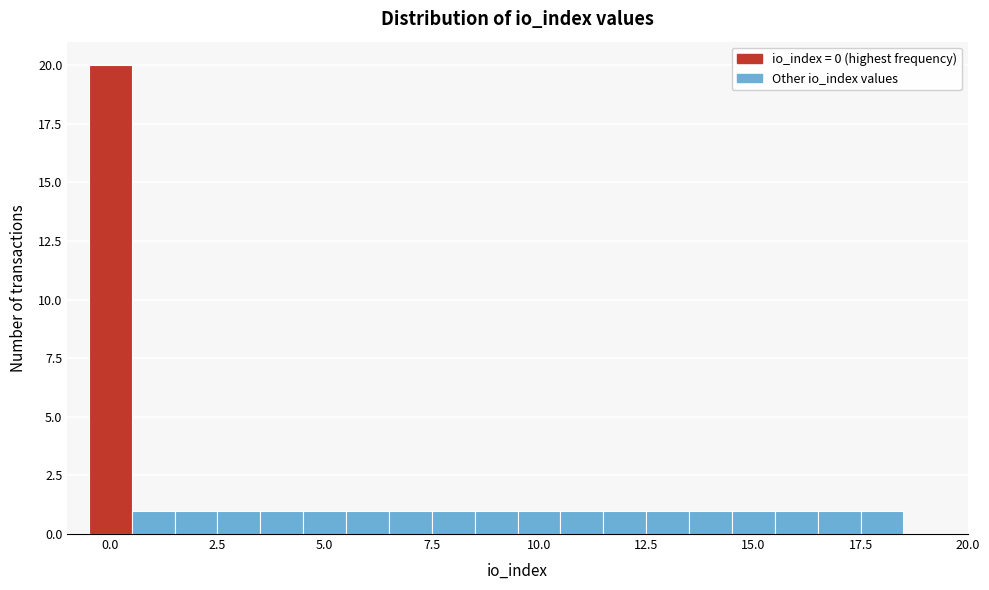

Around what value on the x-axis is the tallest bar? Give the approximate position of its centre, as read against the axis.

0.0